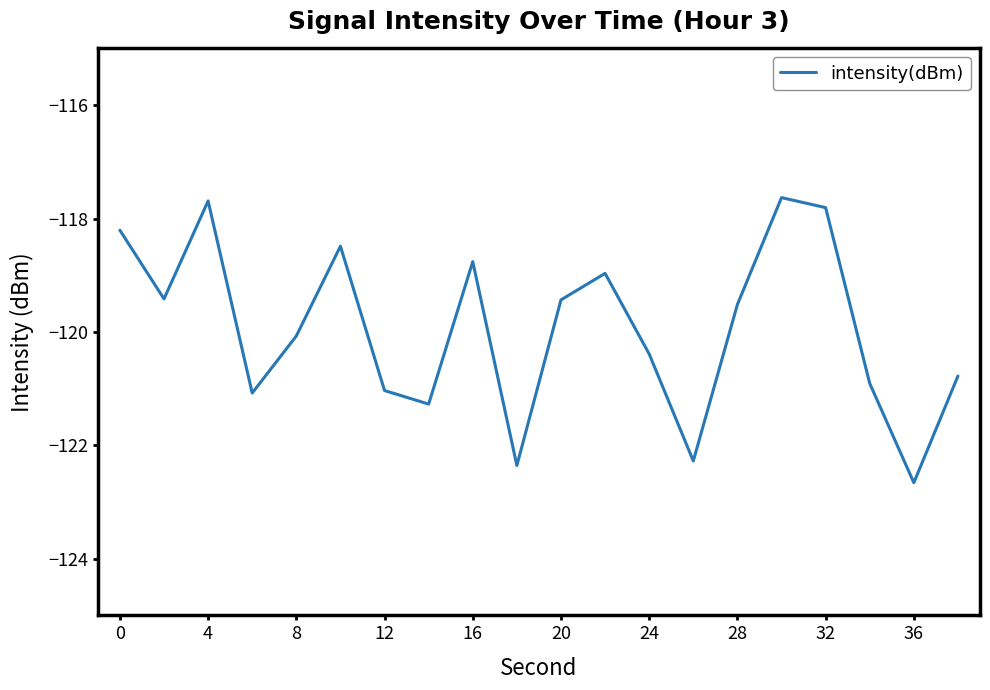

What is the greatest value displayed?

-117.6